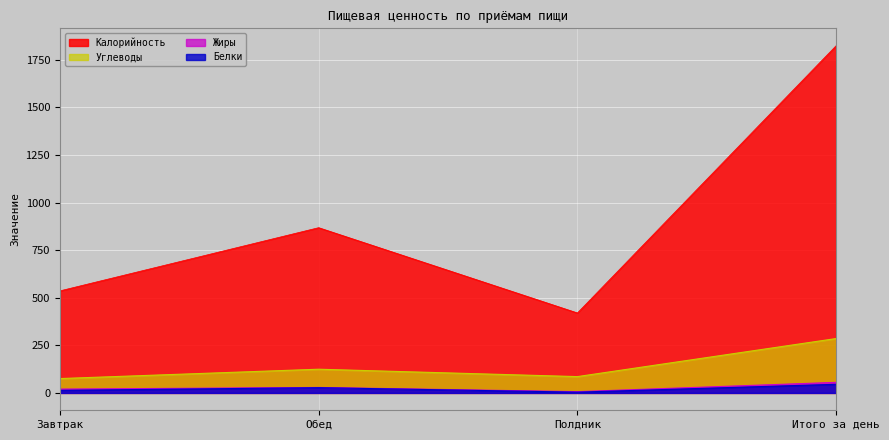

What is the difference between the highest and lowest values at Полдник?

416.0